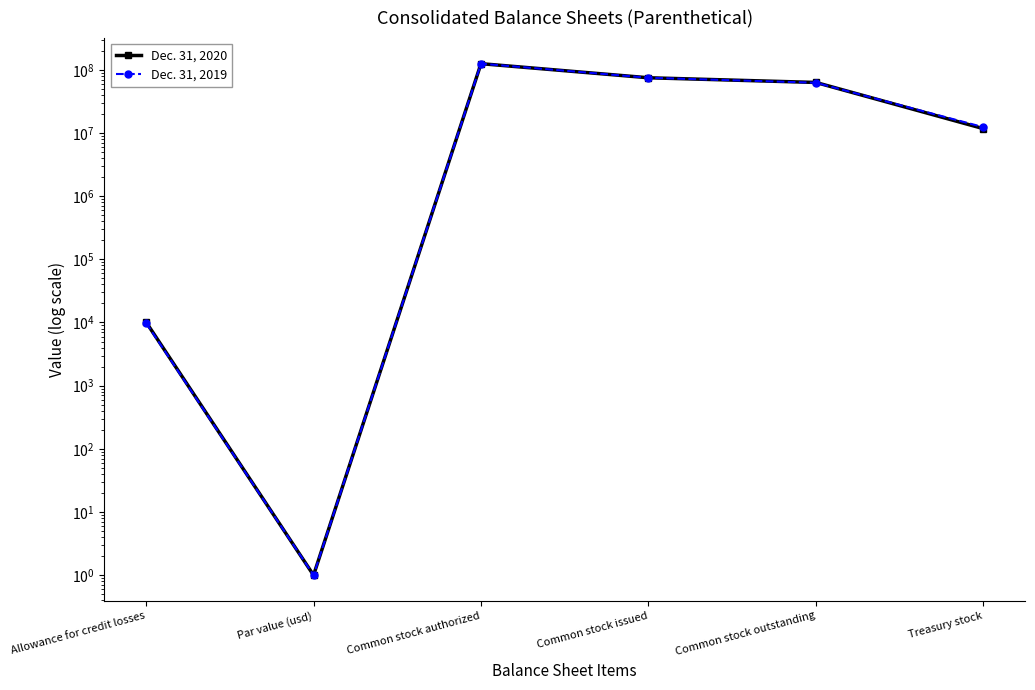

How many data points does each series have?

6